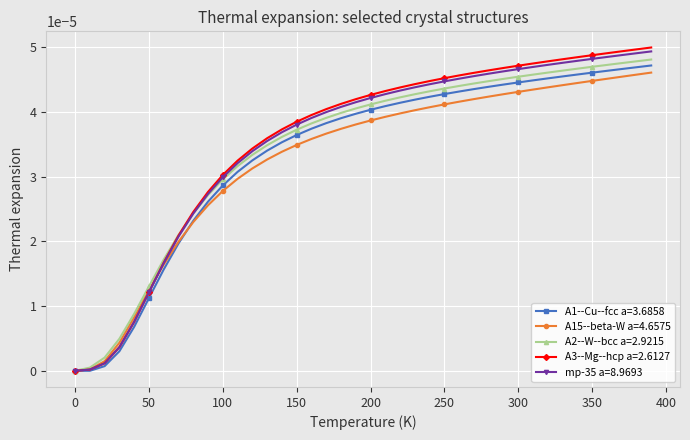

Which series has the largest range (max minus min)?

A3--Mg--hcp a=2.6127